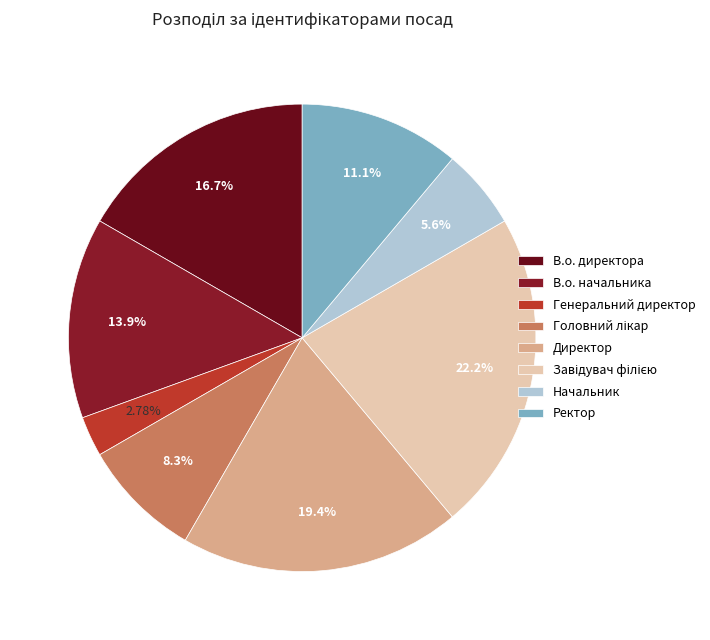

To the nearest percent, what percentage of the pie is Директор?

19%